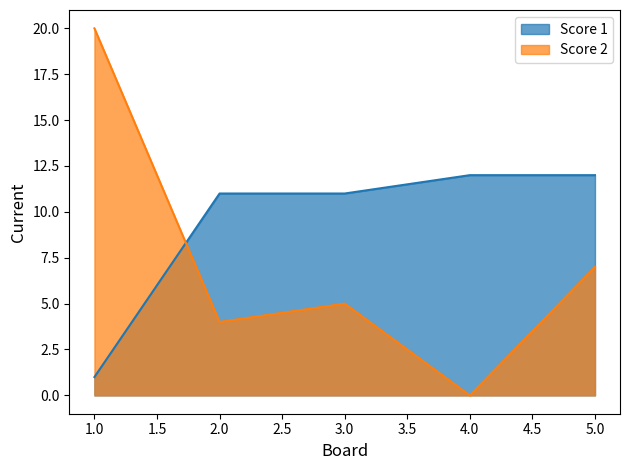

Reading right to left, list all the values displayed in this chart.

Score 1: 5.0=12	4.0=12	3.0=11	2.0=11	1.0=1
Score 2: 5.0=7	4.0=0	3.0=5	2.0=4	1.0=20